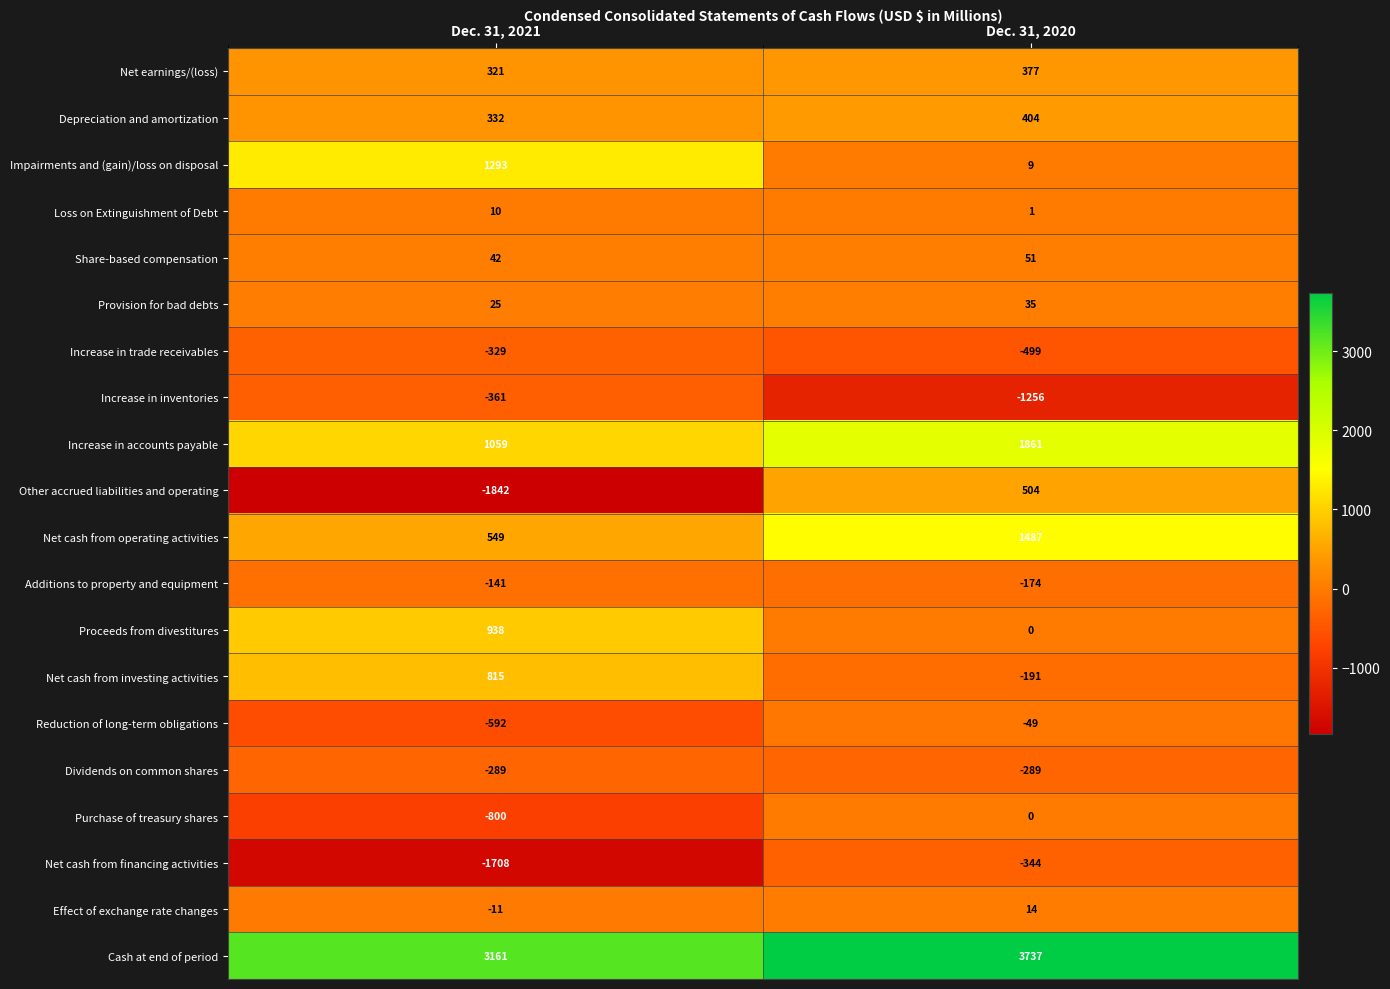

What is the minimum value for Increase in inventories?

-1256